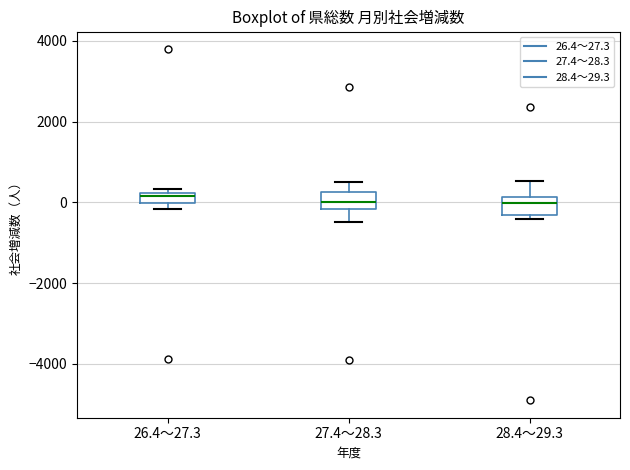

Where is the upper edge of the box for 26.4～27.3 on the y-axis? The values are not printed on the chart, so give them approximately, as read against the axis.

200